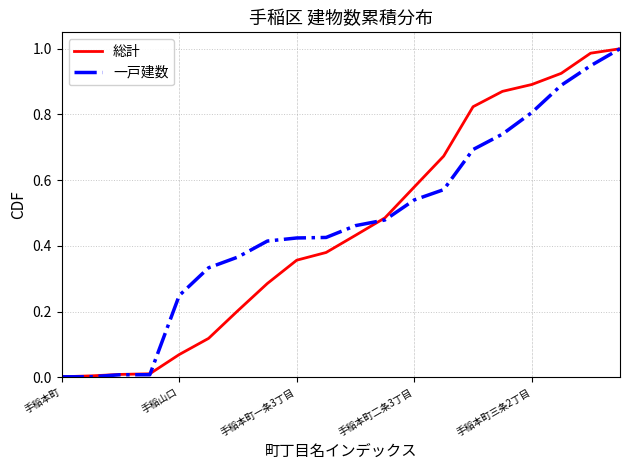

Does the chart display data point markers on the line(s)?

No